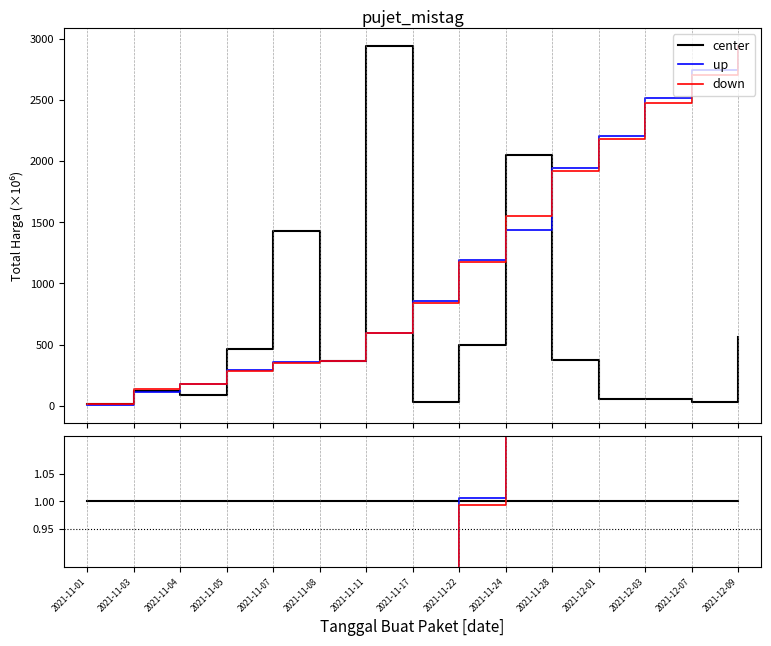

How many lines are shown in the chart?

3